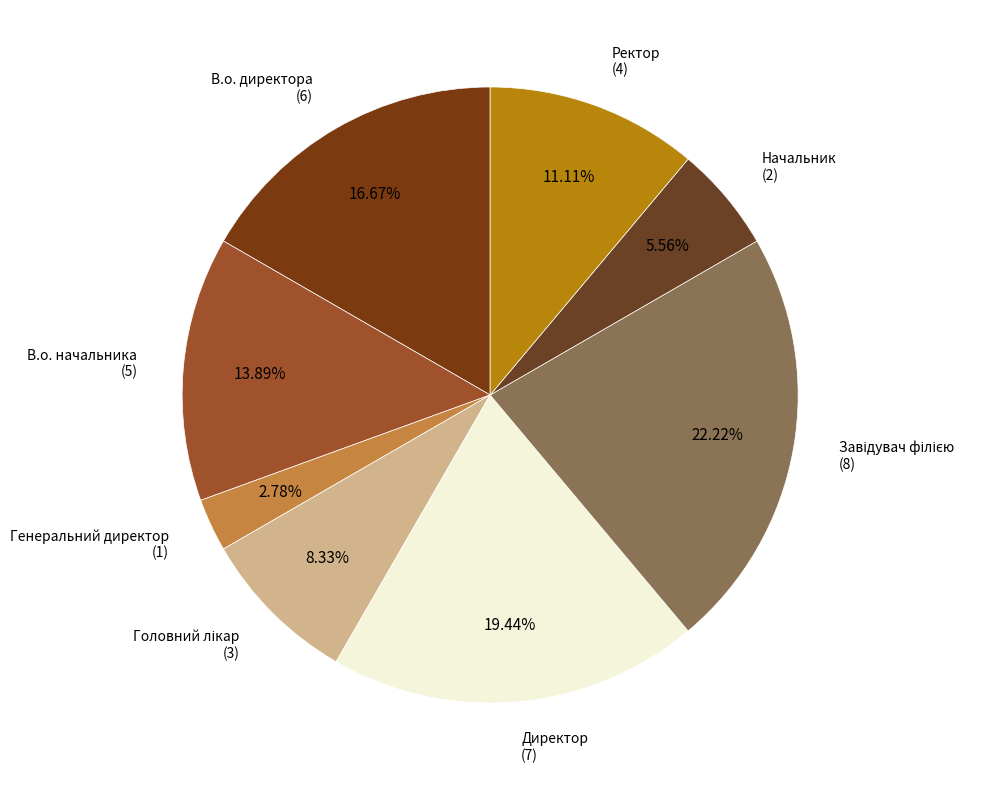

How many segments does this pie chart have?

8